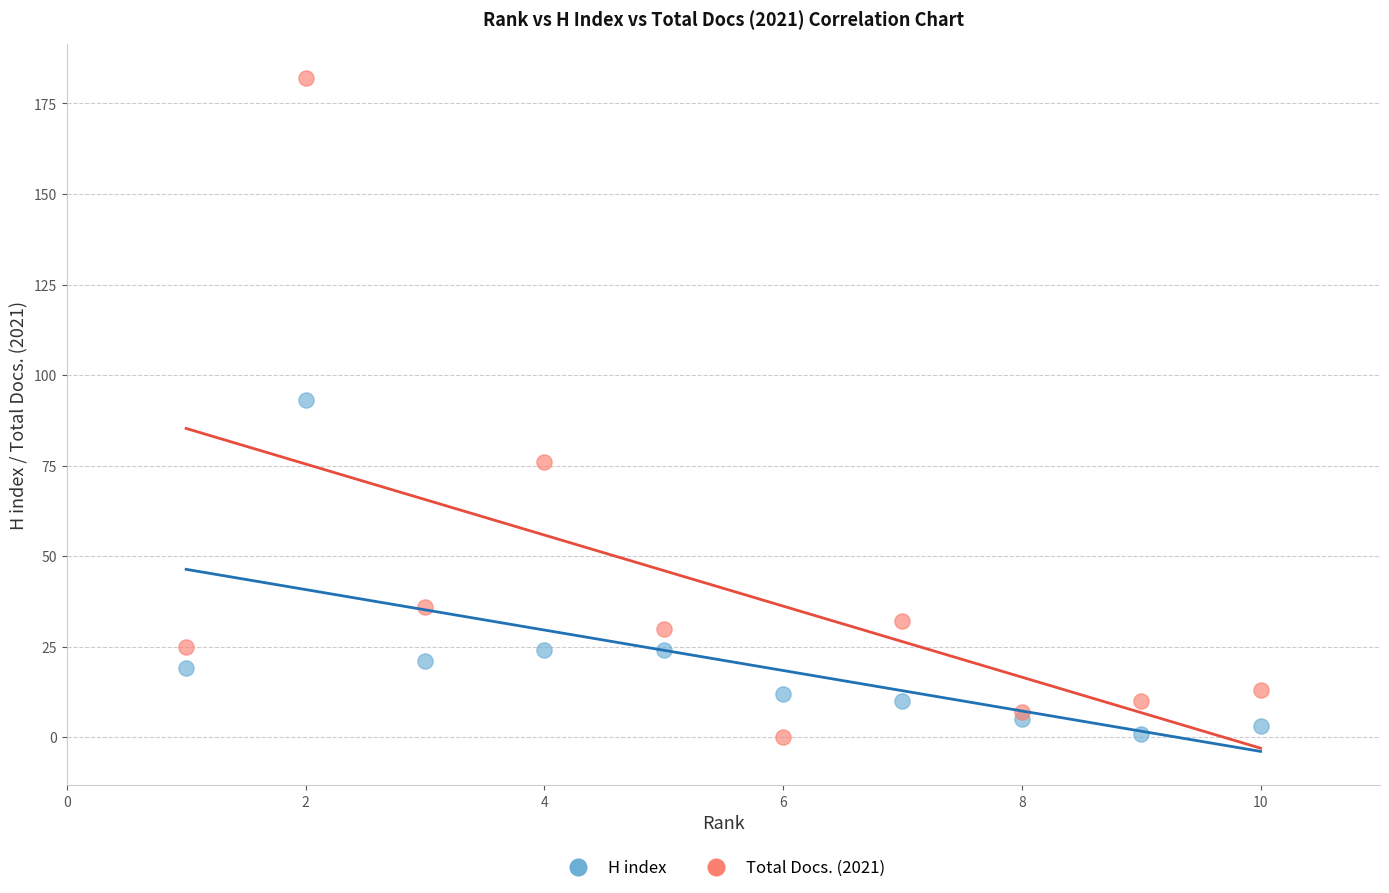

In the H index series, what Y value is closest to 47?

24